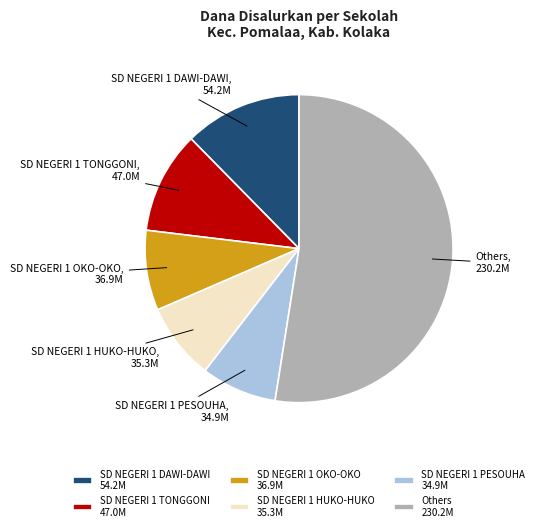

Which category has the biggest portion of the pie?

Others 230.2M